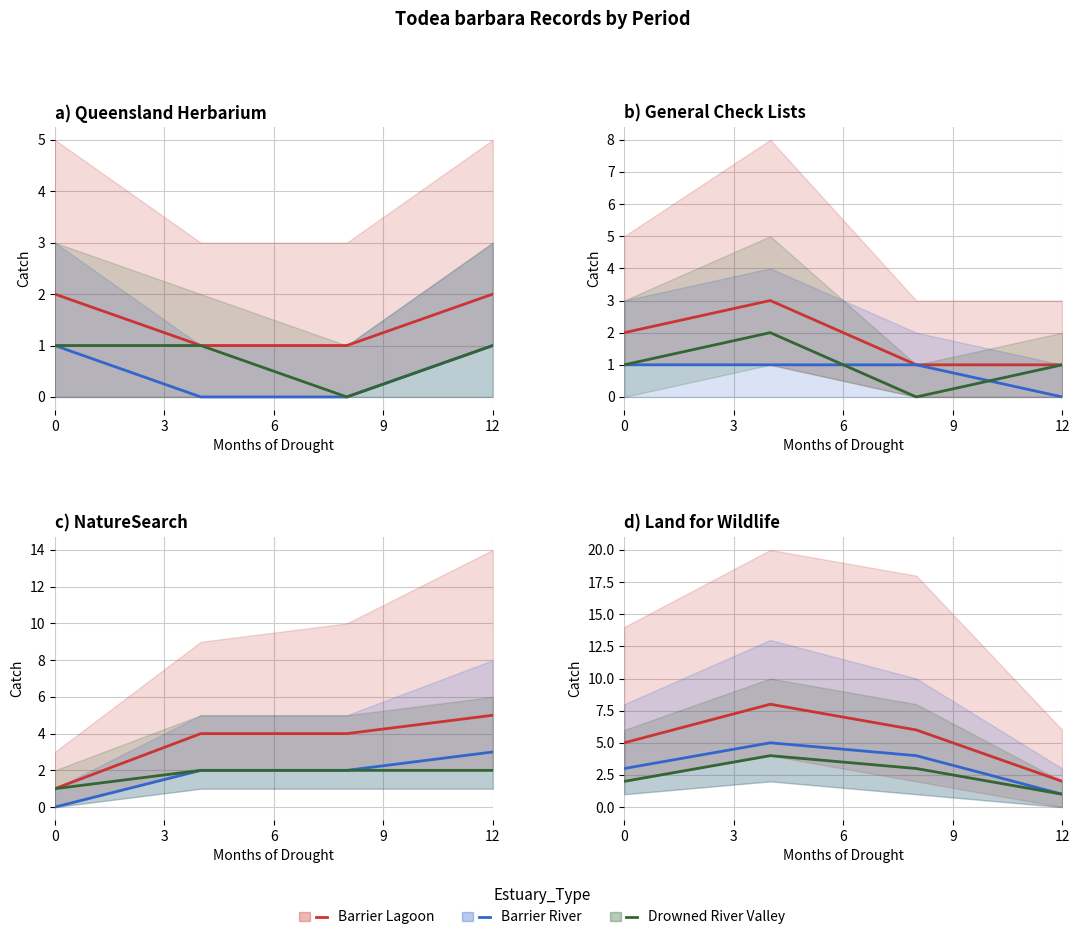

What is the average value of the Barrier Lagoon series?

5